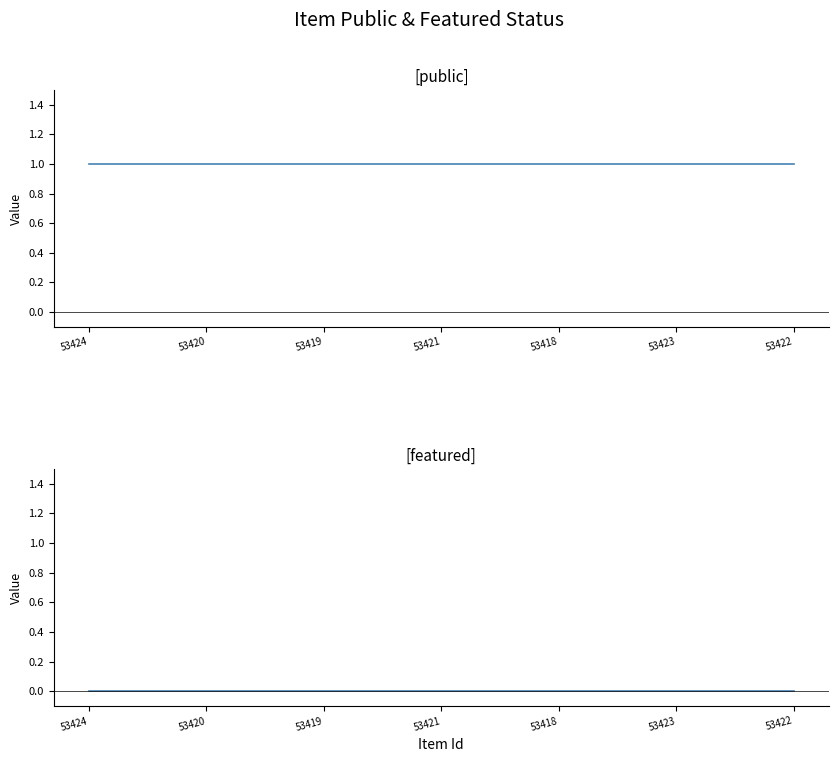

Rank the categories by public value from lowest to highest.

53424, 53420, 53419, 53421, 53418, 53423, 53422